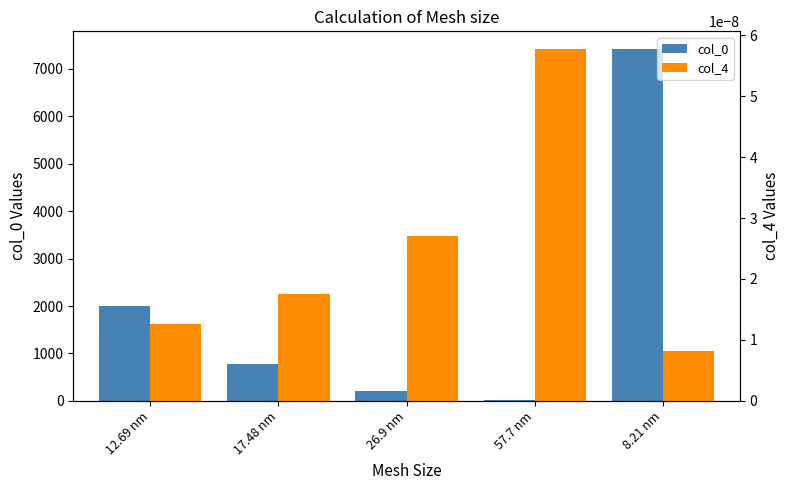

What position from the left is 12.69 nm?

1